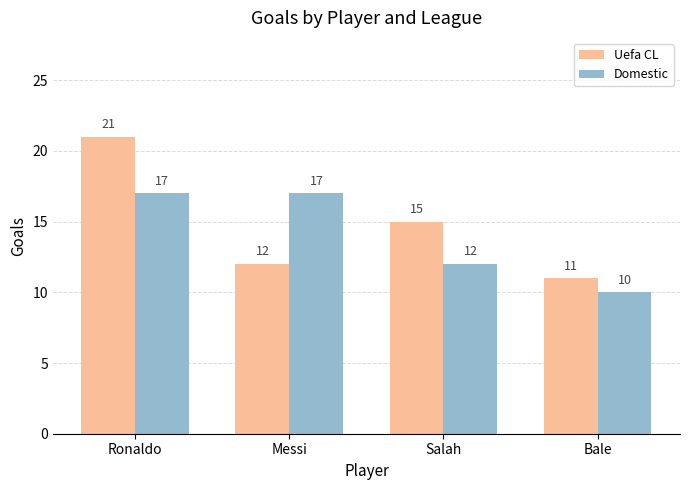

What is the label of the 2nd bar from the right?

Salah